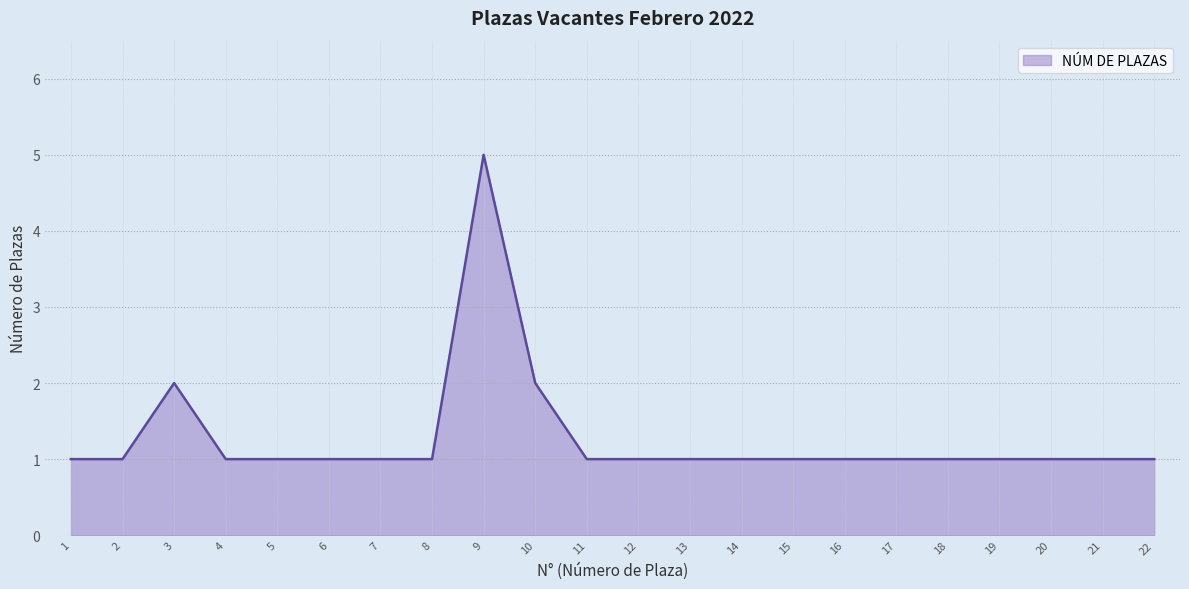

The value at 8 is 1. True or false?

True